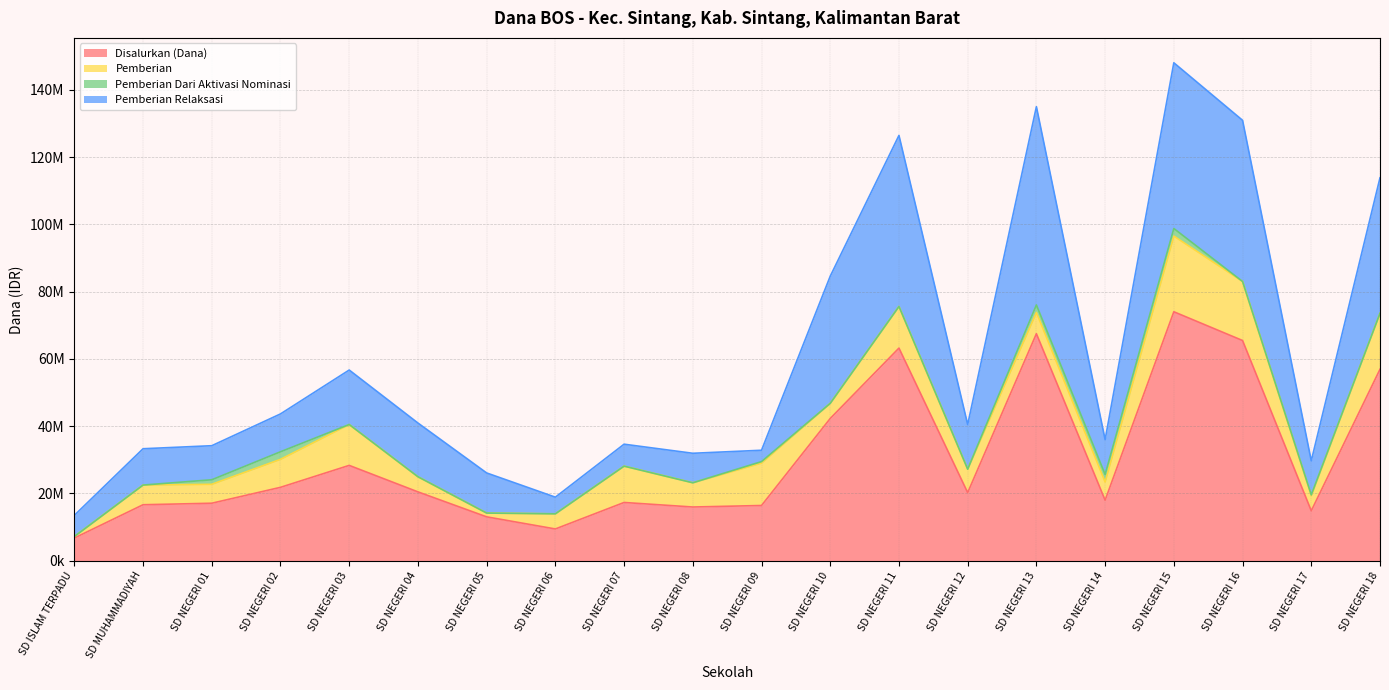

At which category is the sum across all series the highest?

SD NEGERI 15